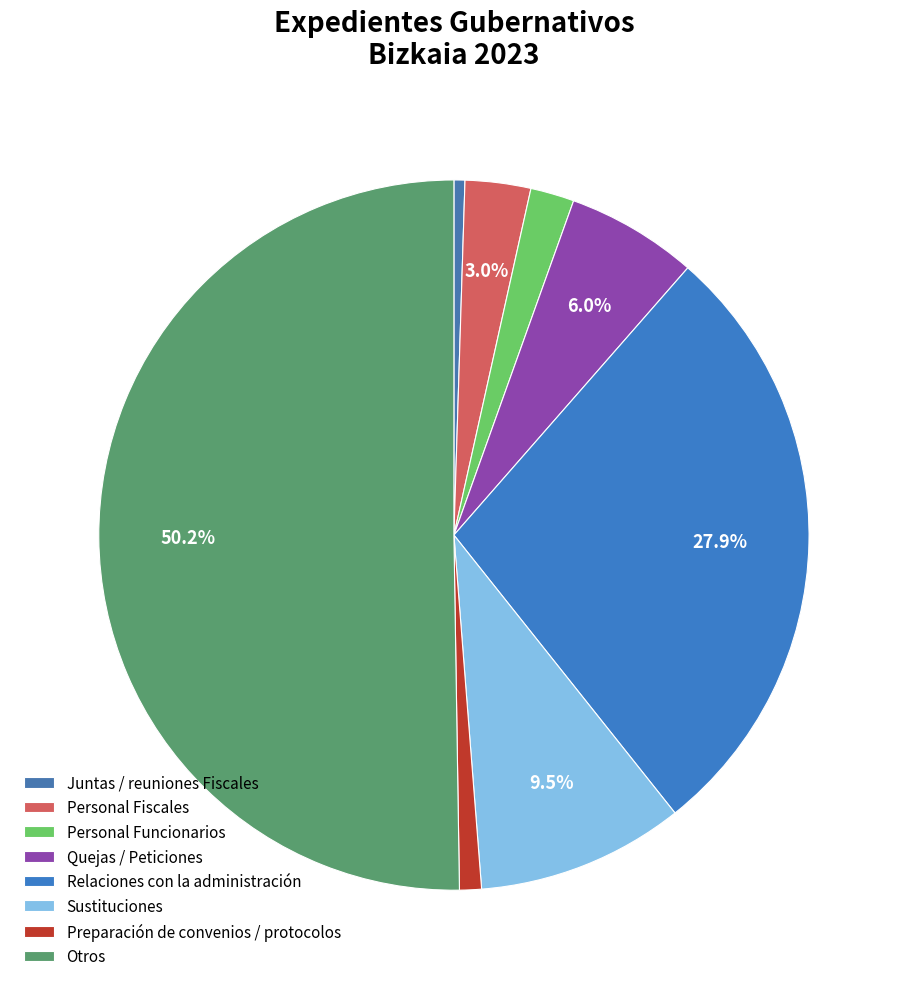

Is there a majority slice in this chart?

Yes